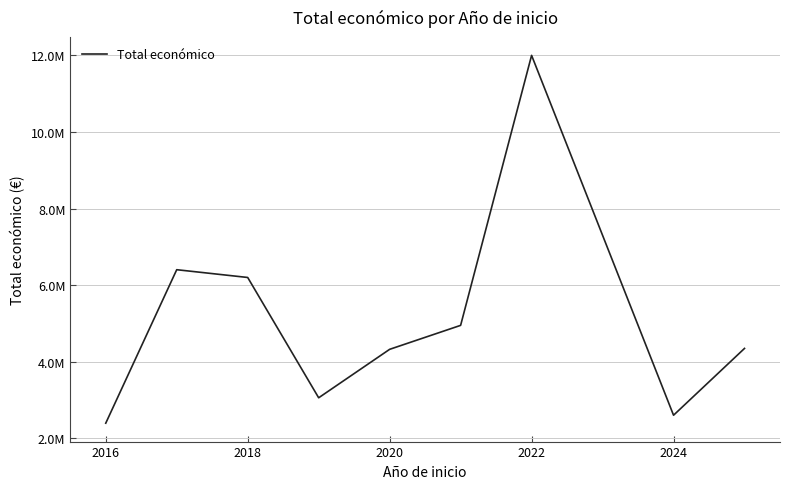

Is this an area chart (filled region under the line)?

No